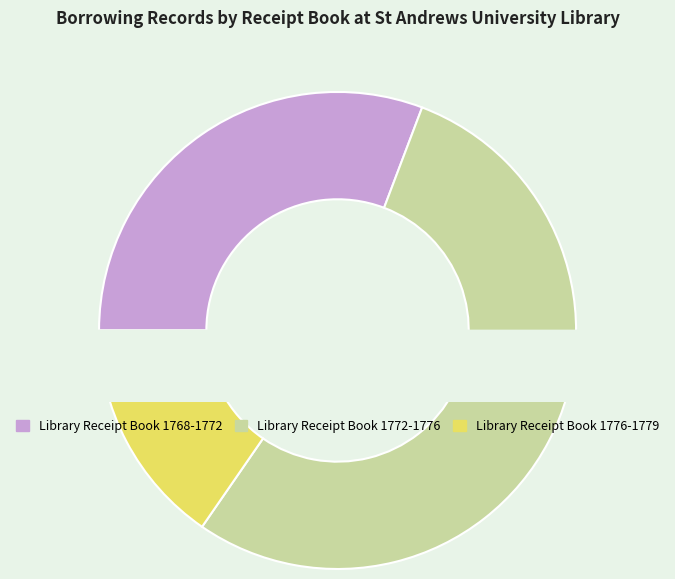

Rank the categories by value from lowest to highest.

Library Receipt Book 1776-1779, Library Receipt Book 1768-1772, Library Receipt Book 1772-1776